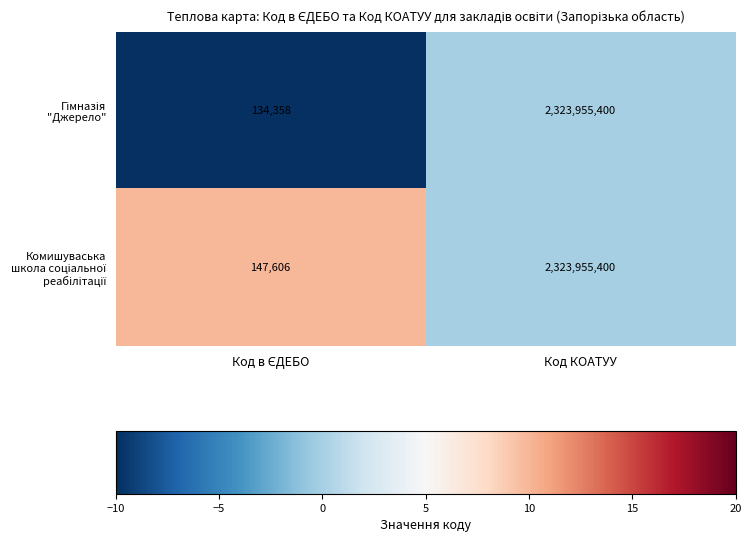

What is the total value across all series at Код КОАТУУ?

4647910800